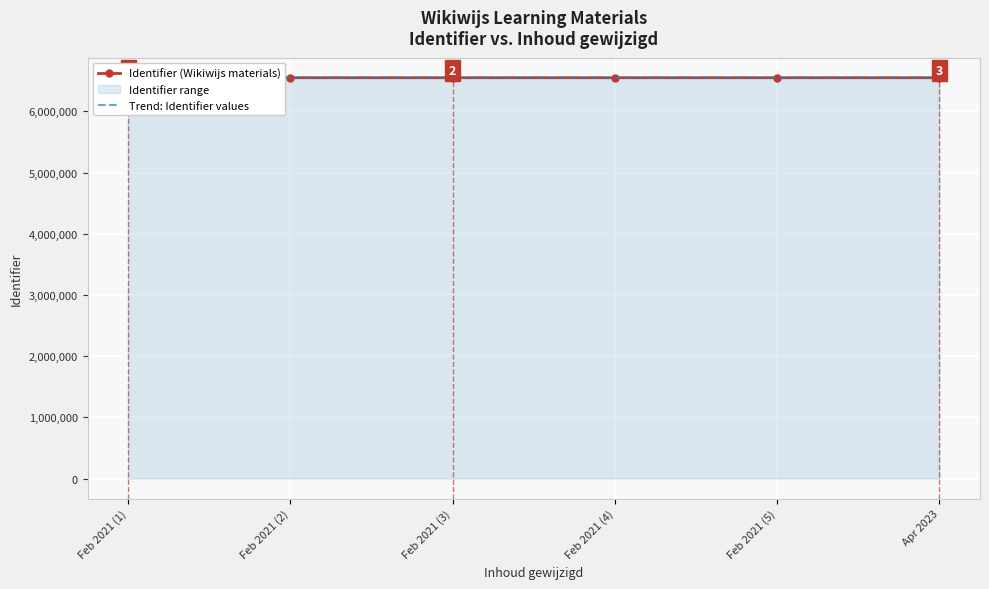

How many lines are shown in the chart?

2